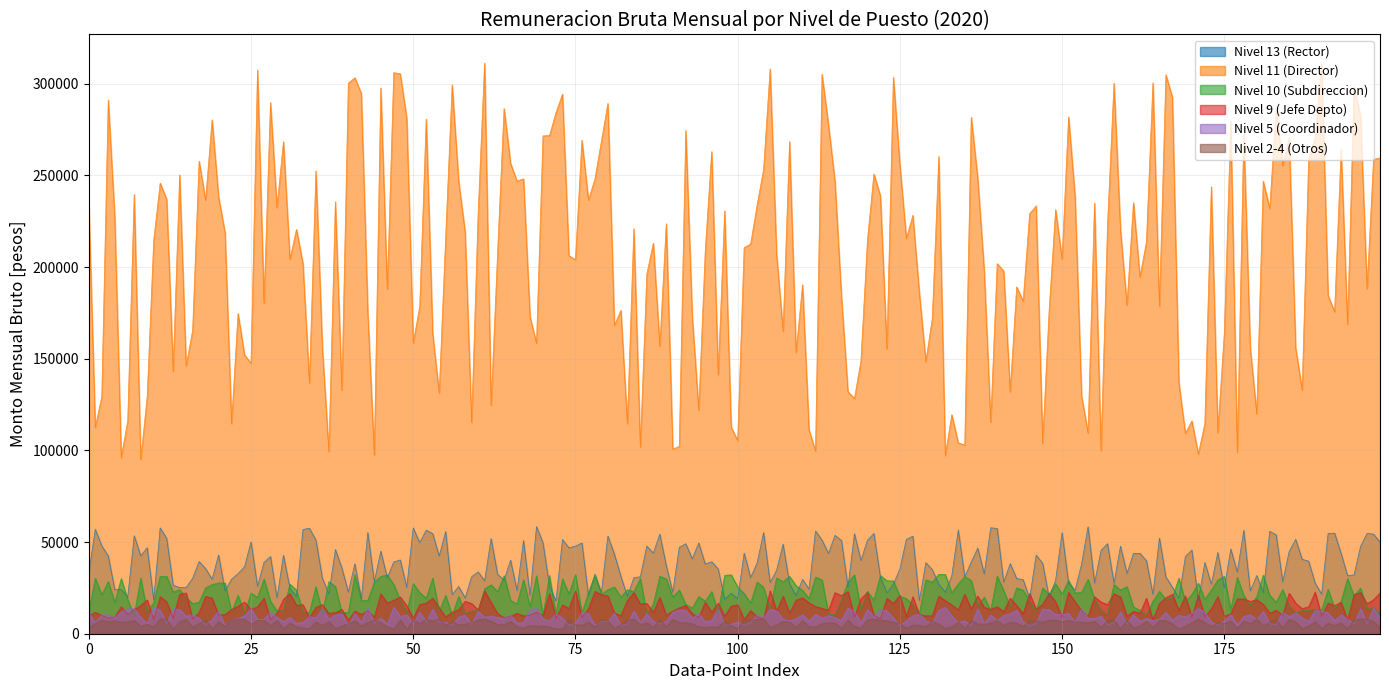

What is the highest value of the Nivel 11 (Director) series?

311288.2